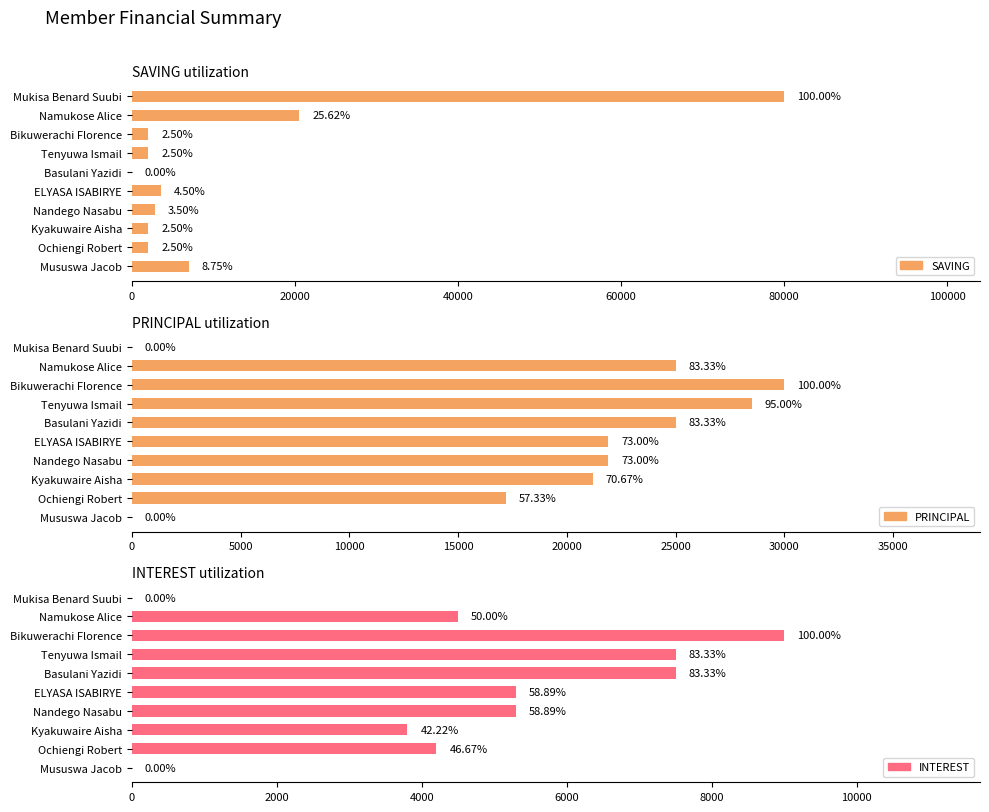

What is the maximum value shown in the chart?

80000